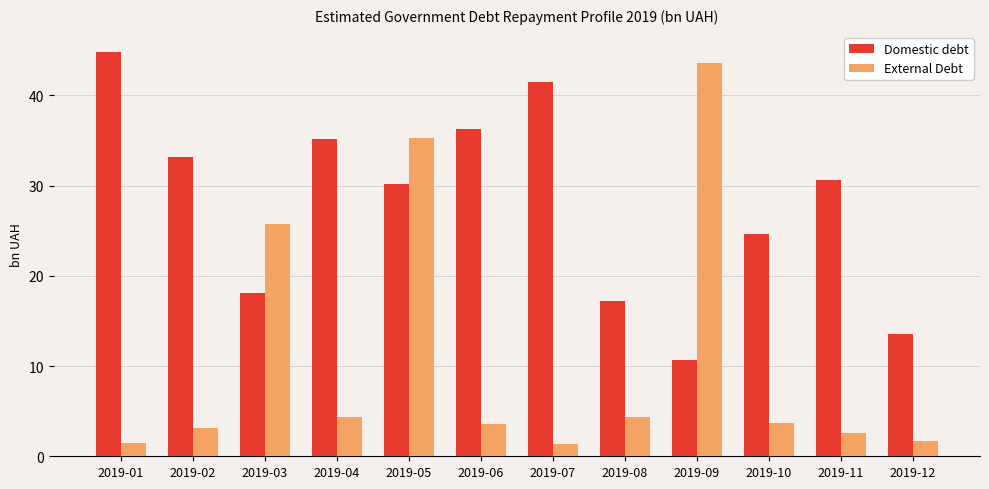

Is the value of External Debt at 2019-06 greater than the value of Domestic debt at 2019-02?

No